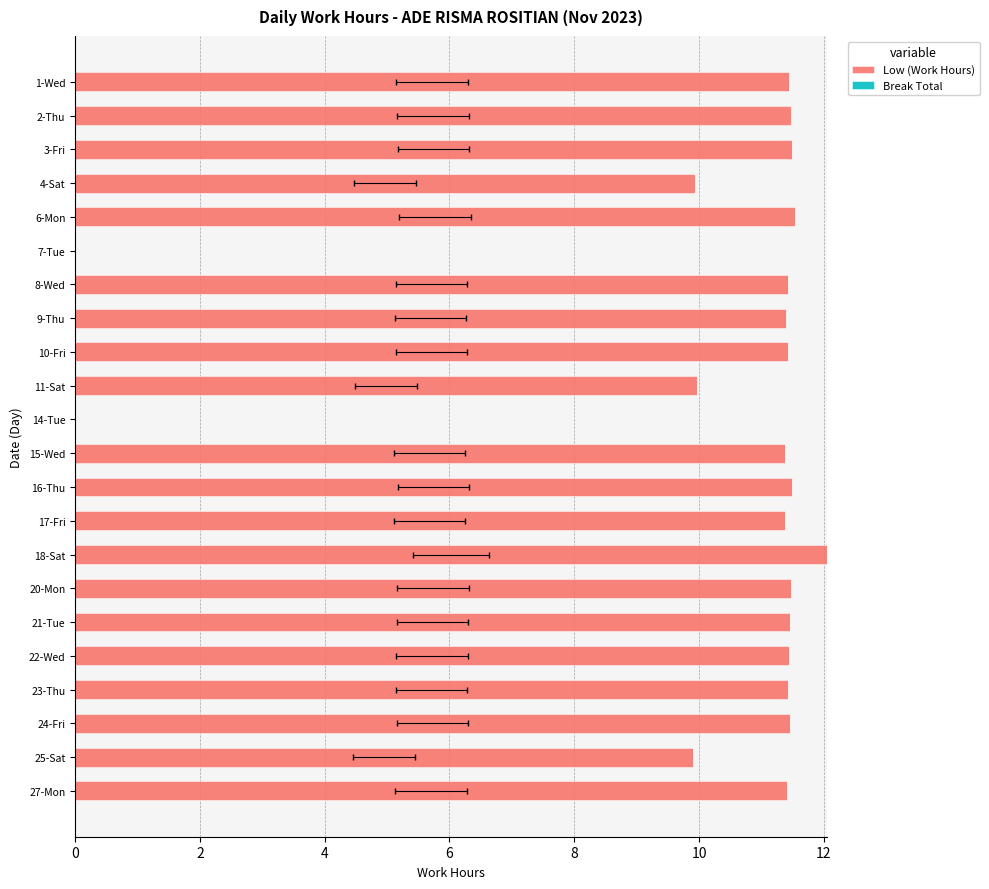

True or false: Break Total has a value of 0.6 at 0.

True